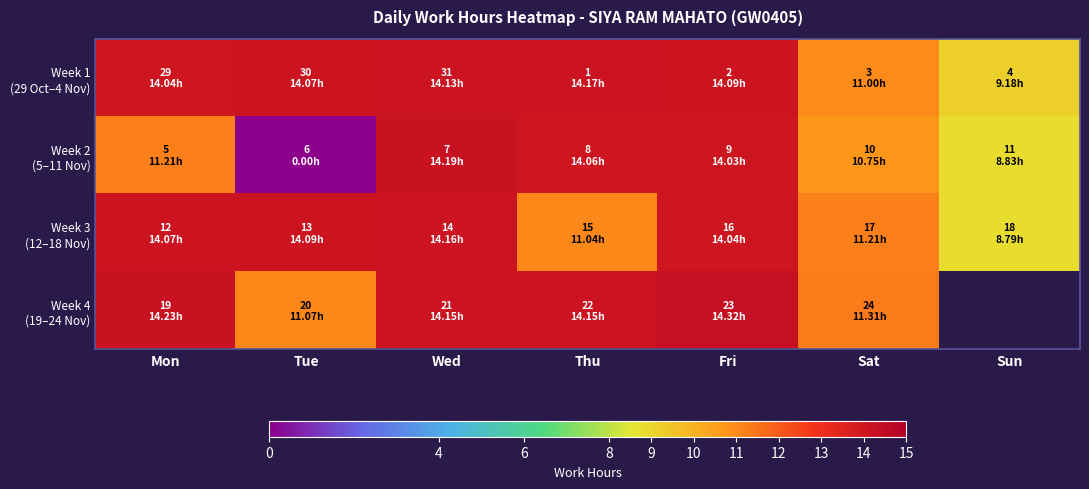

How many values in the Week 3 (12–18 Nov) series exceed 14?

4